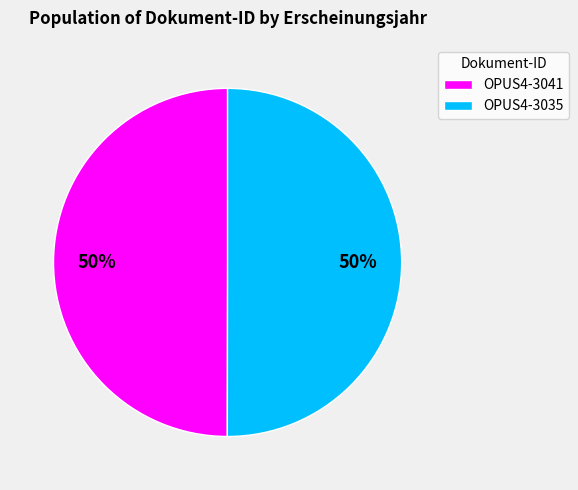

To the nearest percent, what is the average slice percentage?

50%